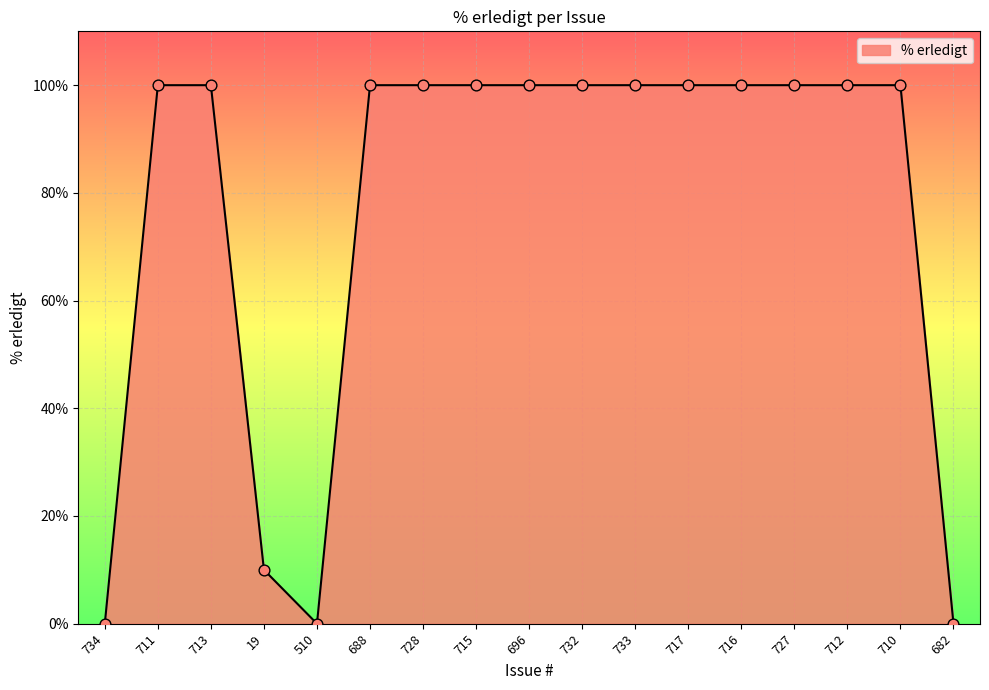

Between 712 and 510, which is larger?

712